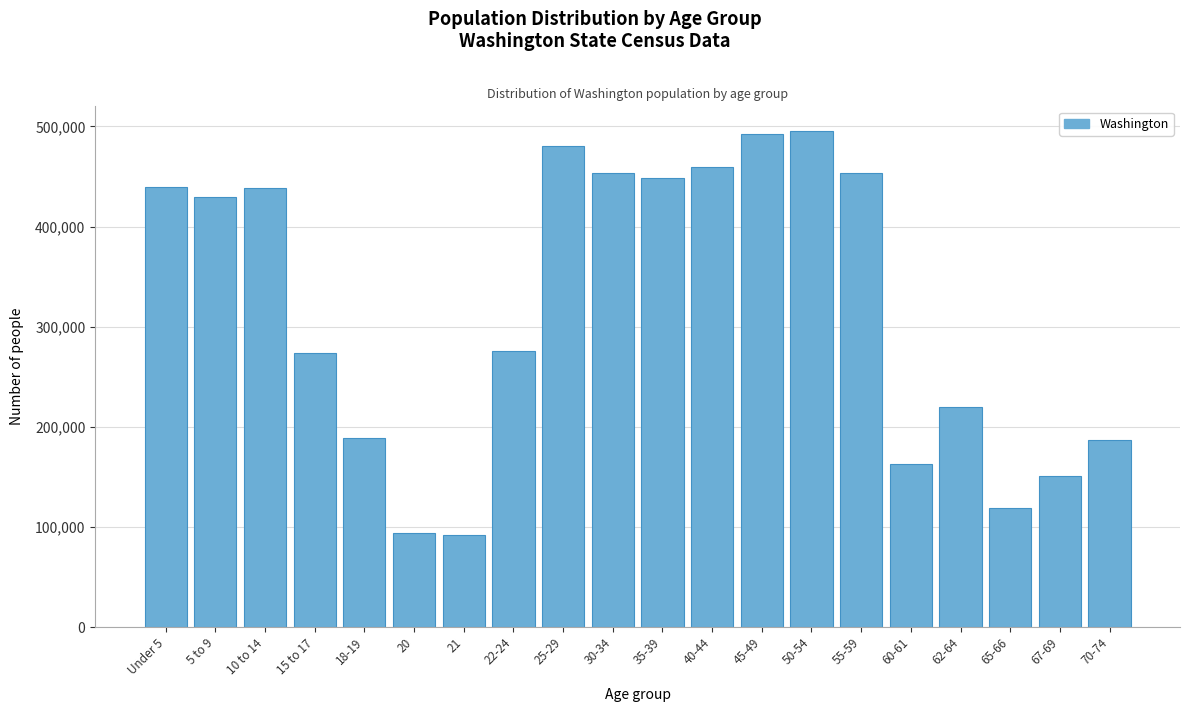

What is the minimum value shown in the chart?

91883